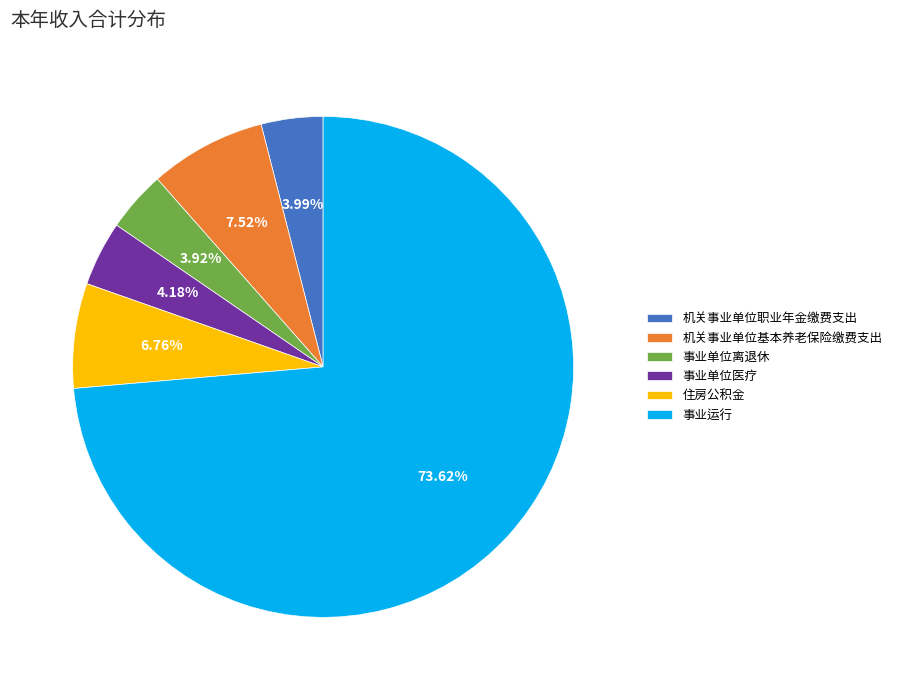

To the nearest percent, what is the difference between the 事业单位医疗 and 事业运行 slice percentages?

69%